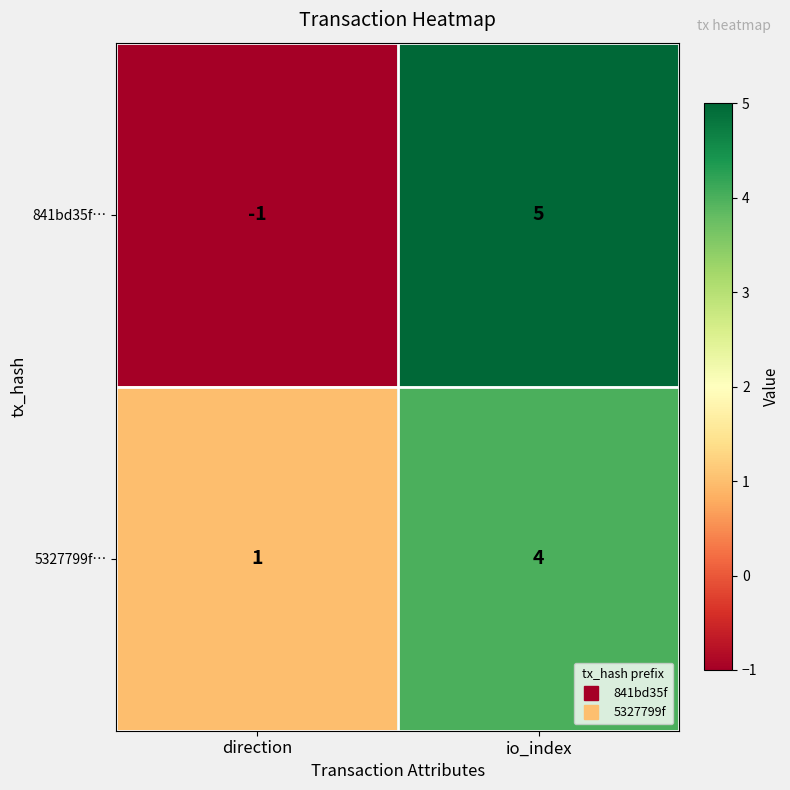

Which series has the widest spread of values?

841bd35f…